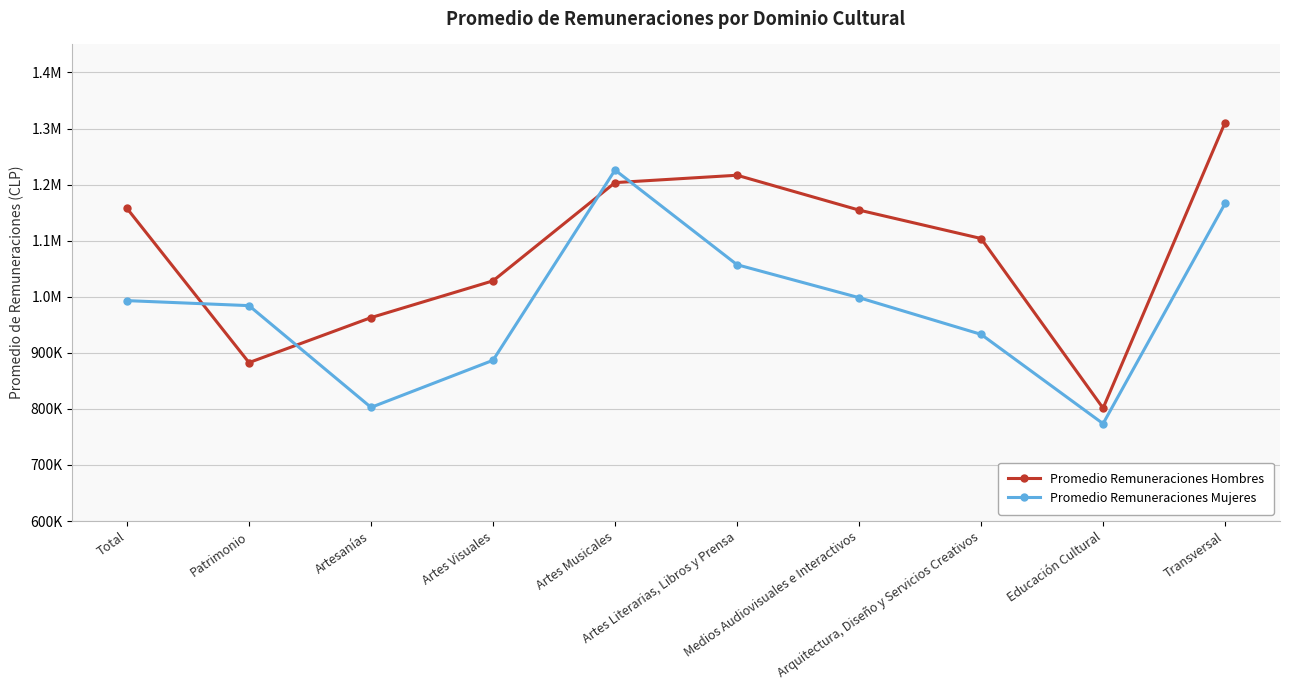

Reading left to right, what are all the values shown in this chart?

Promedio Remuneraciones Hombres: 1157609.1	882569.3	962829.0	1028401.3	1203584.4	1216727.0	1154559.5	1103901.2	801325.7	1310757.2
Promedio Remuneraciones Mujeres: 993118.8	984168.0	802713.0	886704.1	1226025.4	1057144.2	998360.0	932940.5	773678.2	1166482.8